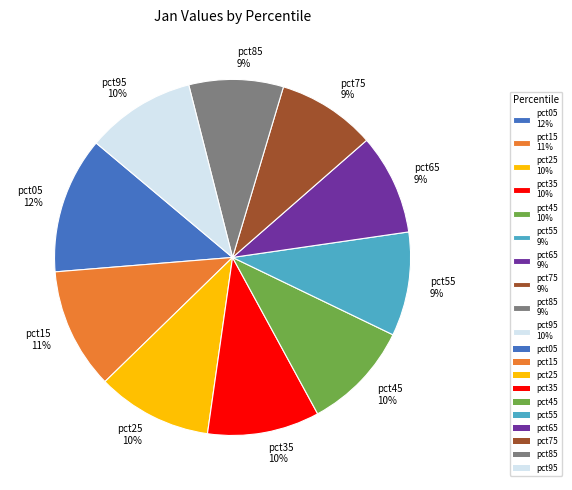

True or false: pct85 accounts for 9% of the total.

True